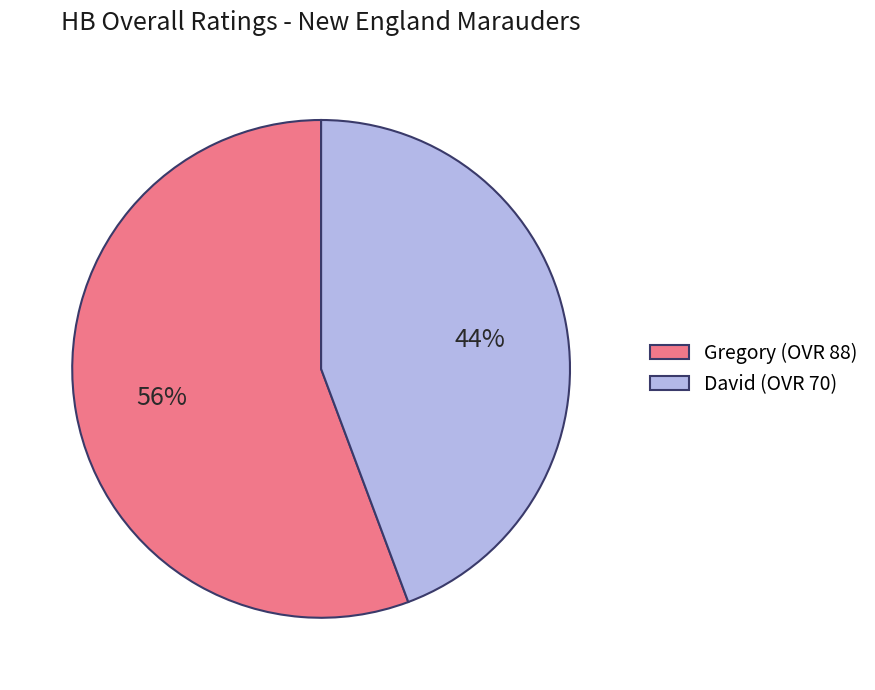

Do Gregory (OVR 88) and David (OVR 70) together represent more than half of the pie?

Yes